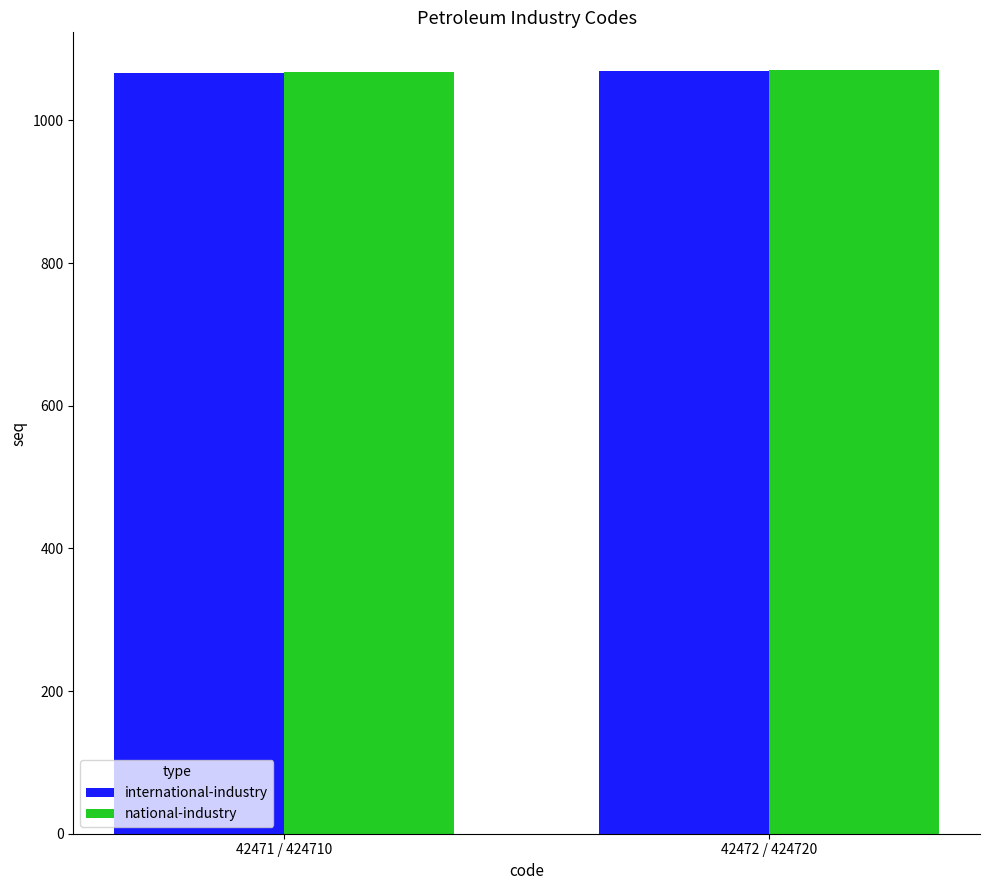

True or false: international-industry has a value of 599 at 42471 / 424710.

False